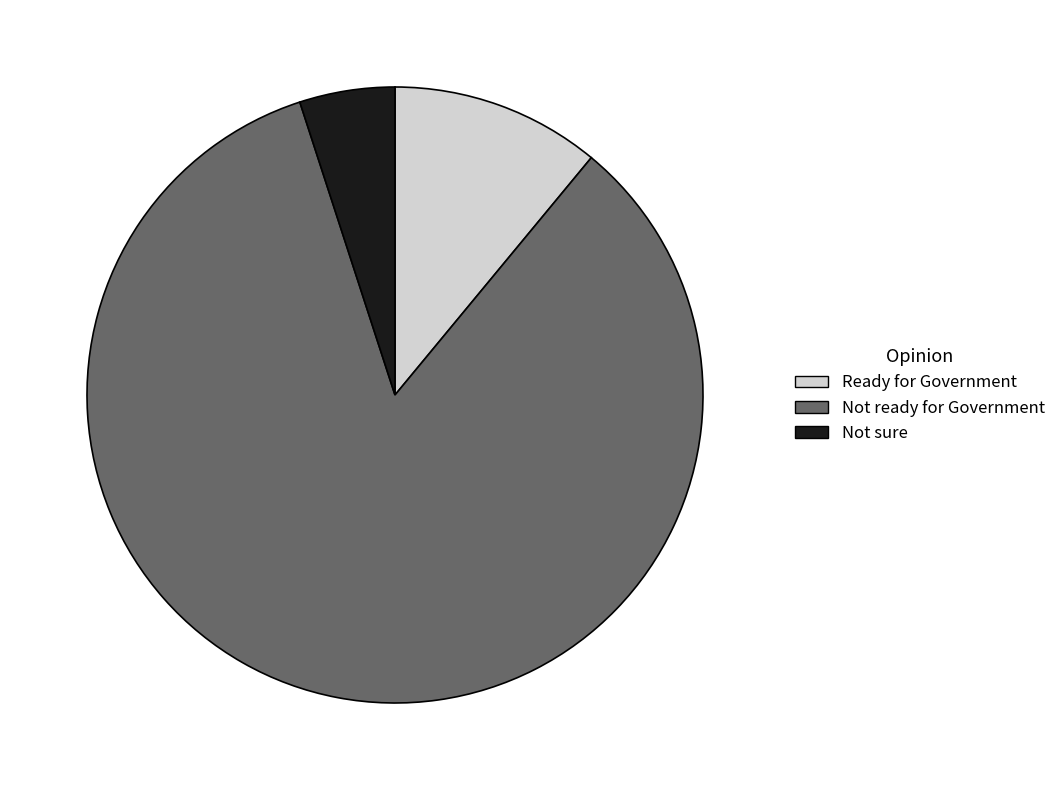

Is there any slice that represents more than half of the pie?

Yes